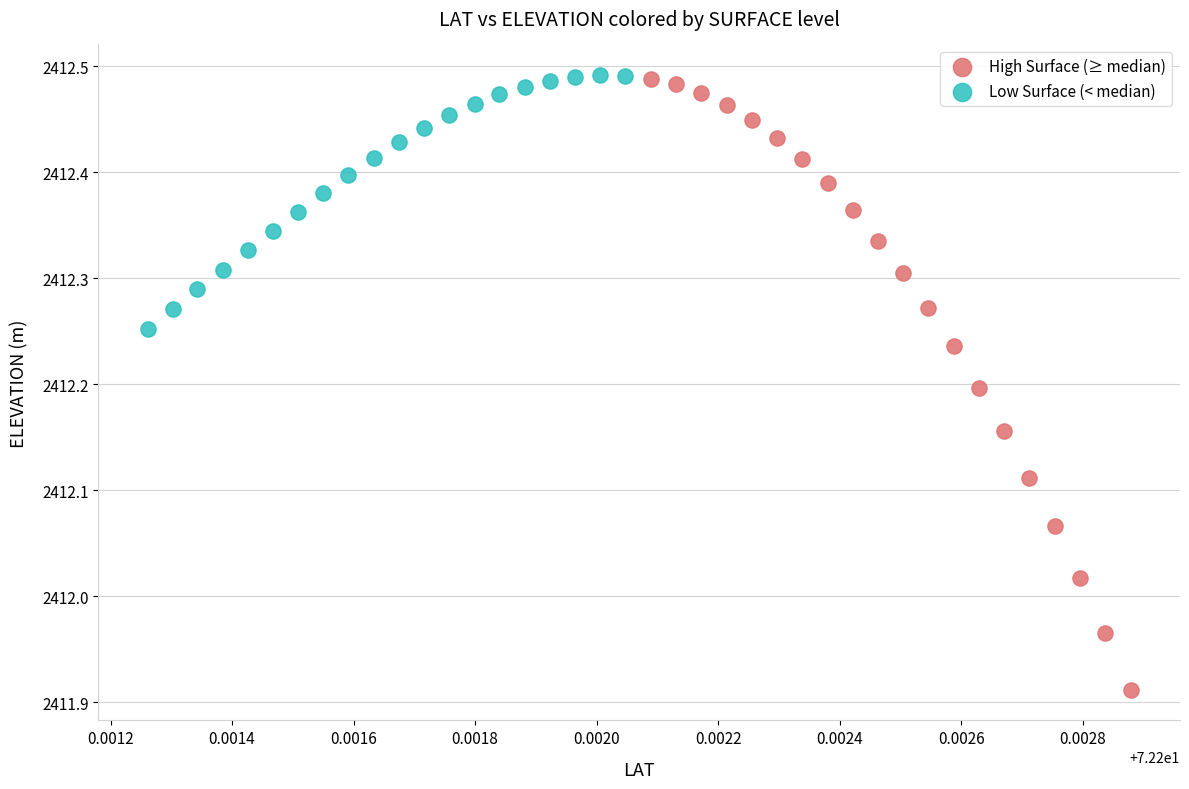

Which series has the widest spread of Y values?

High Surface (≥ median)